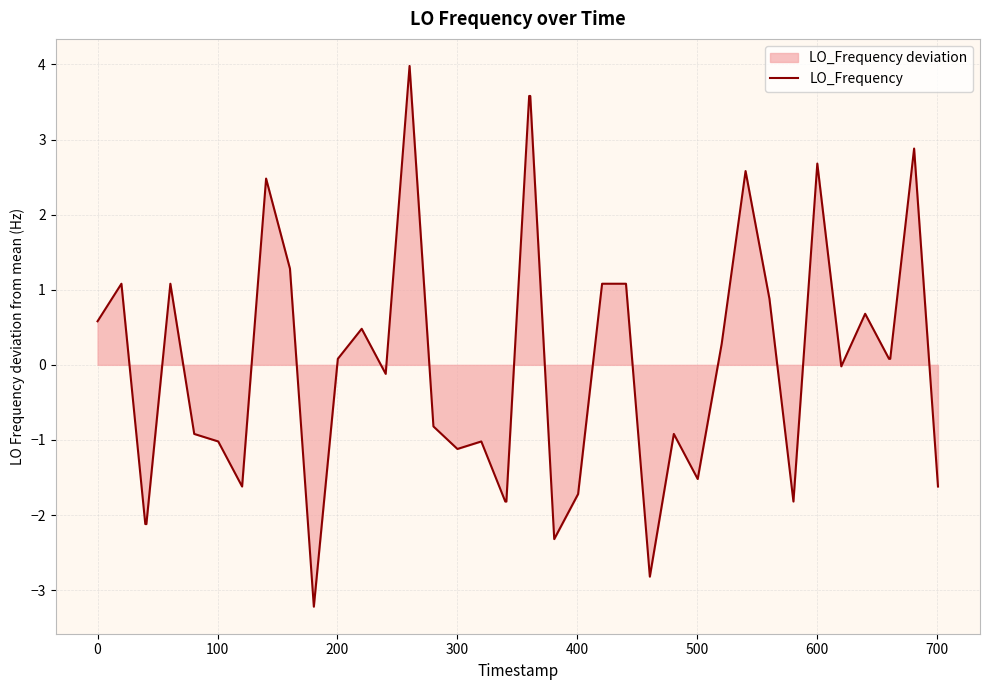

The value at 600 is 4.6. True or false?

False